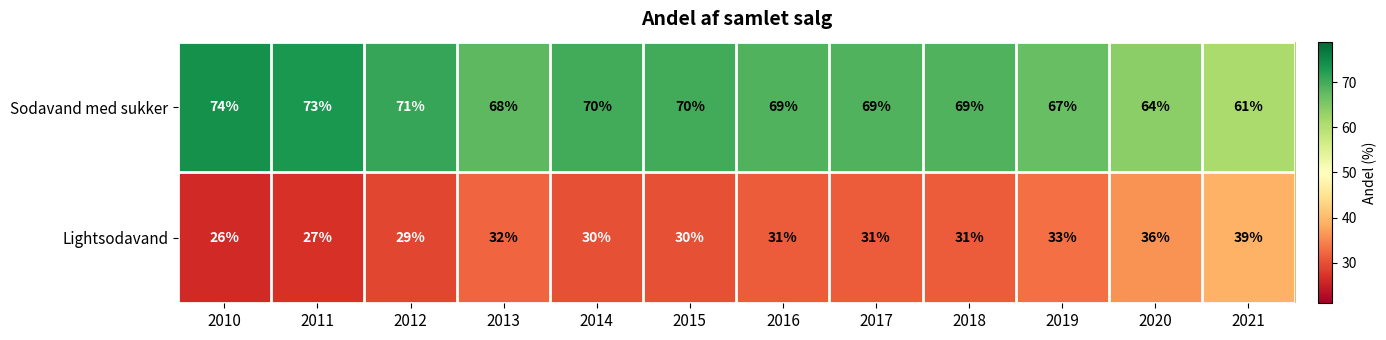

What is the sum of all Sodavand med sukker values?

825